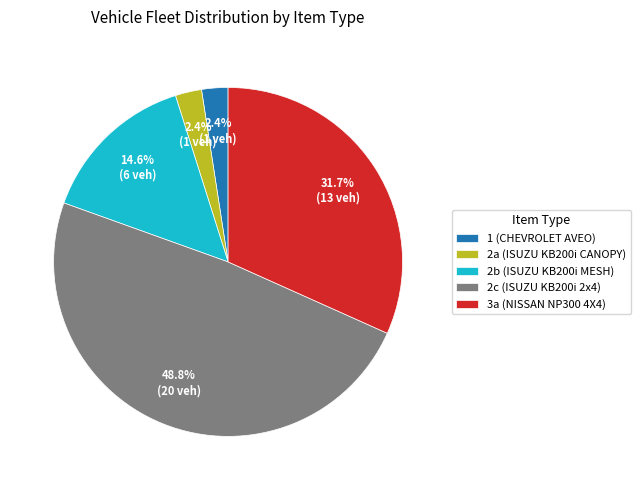

Which slice is the largest?

2c (ISUZU KB200i 2x4)